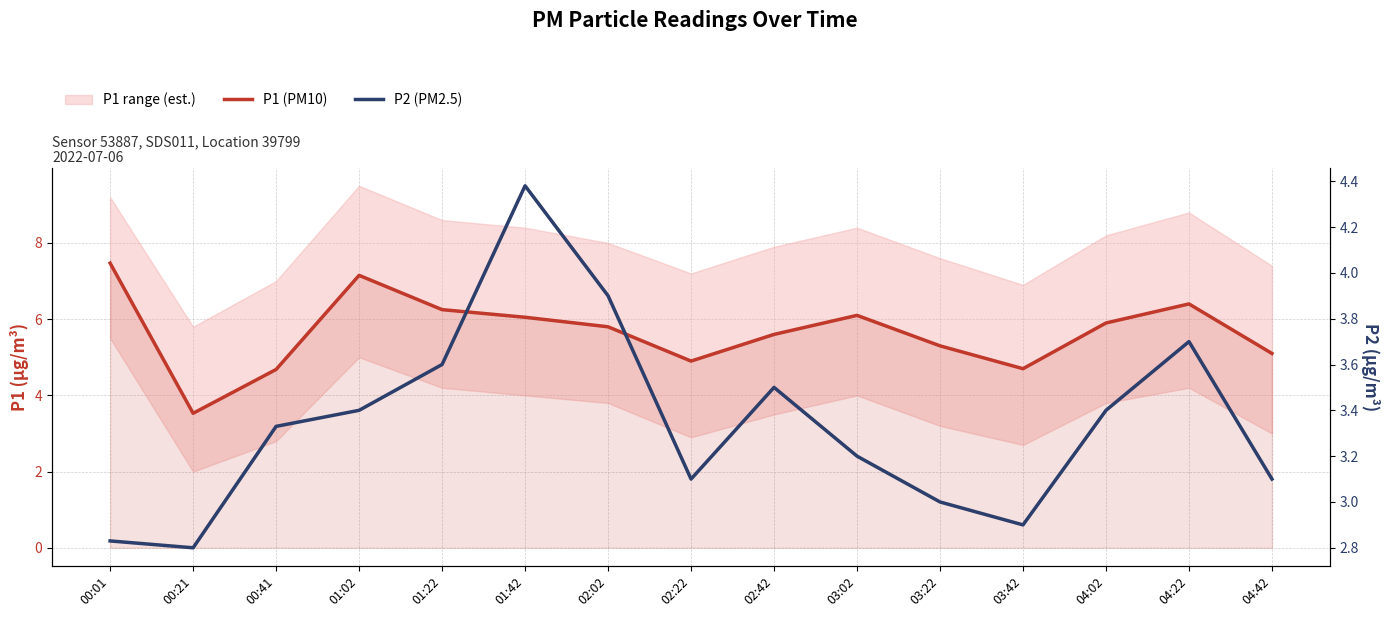

What is the spread (max minus min) of values at 01:42?

1.7